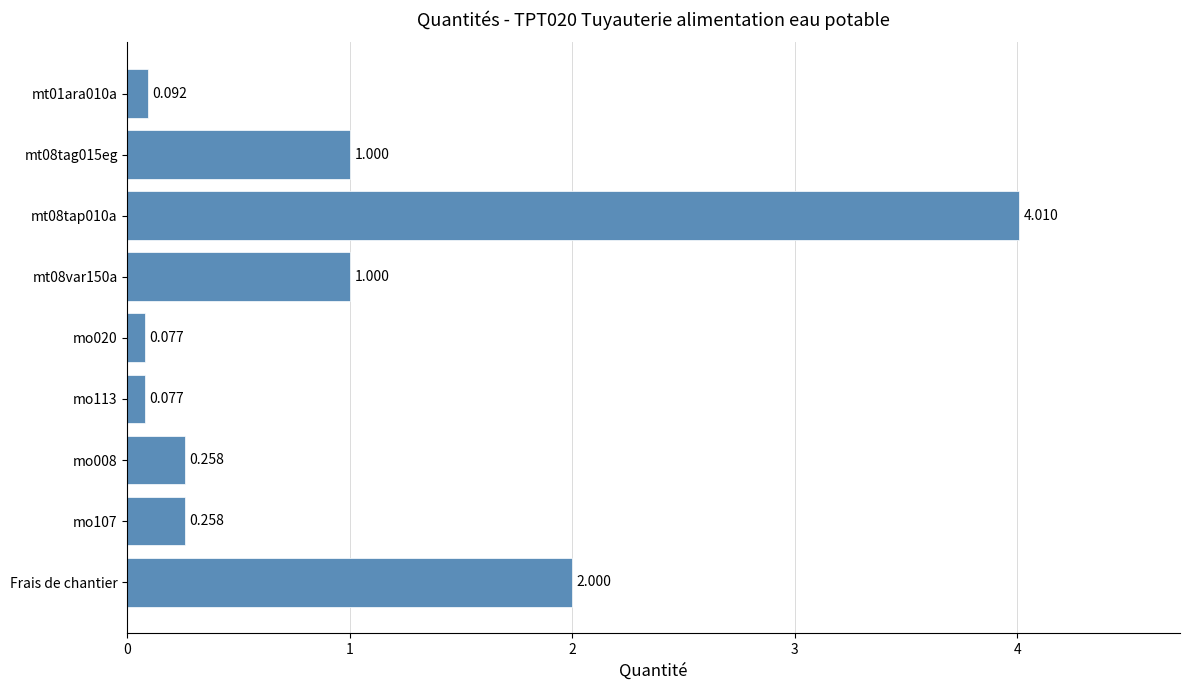

Where is the data nearest to the value 2?

Frais de chantier